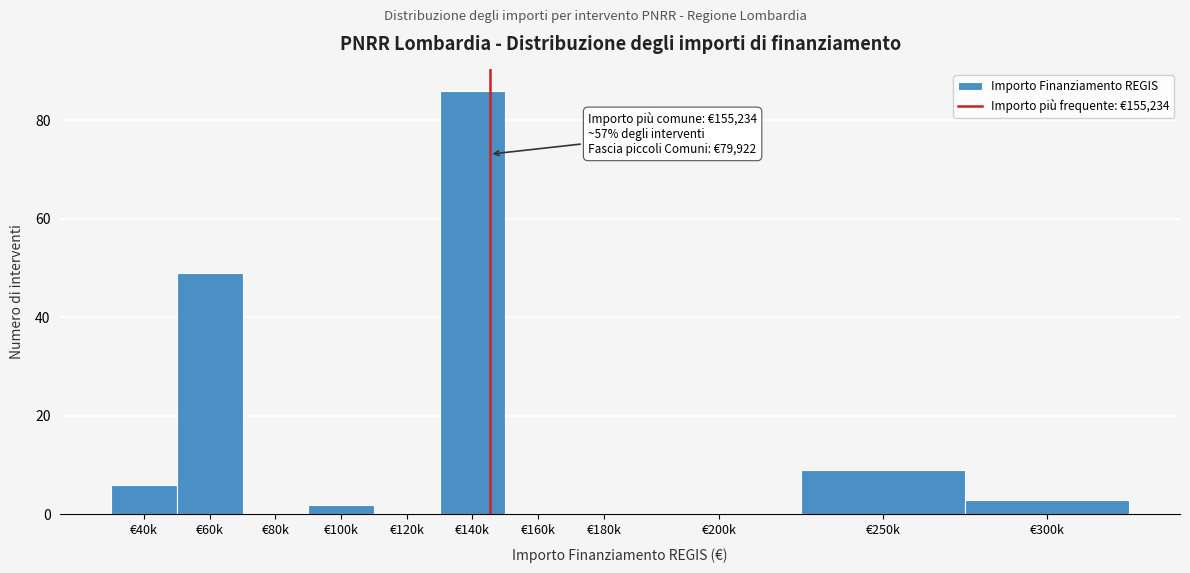

Reading left to right, extract all data points from this chart.

€40k=6	€60k=49	€80k=0	€100k=2	€120k=0	€140k=86	€160k=0	€180k=0	€200k=0	€250k=9	€300k=3